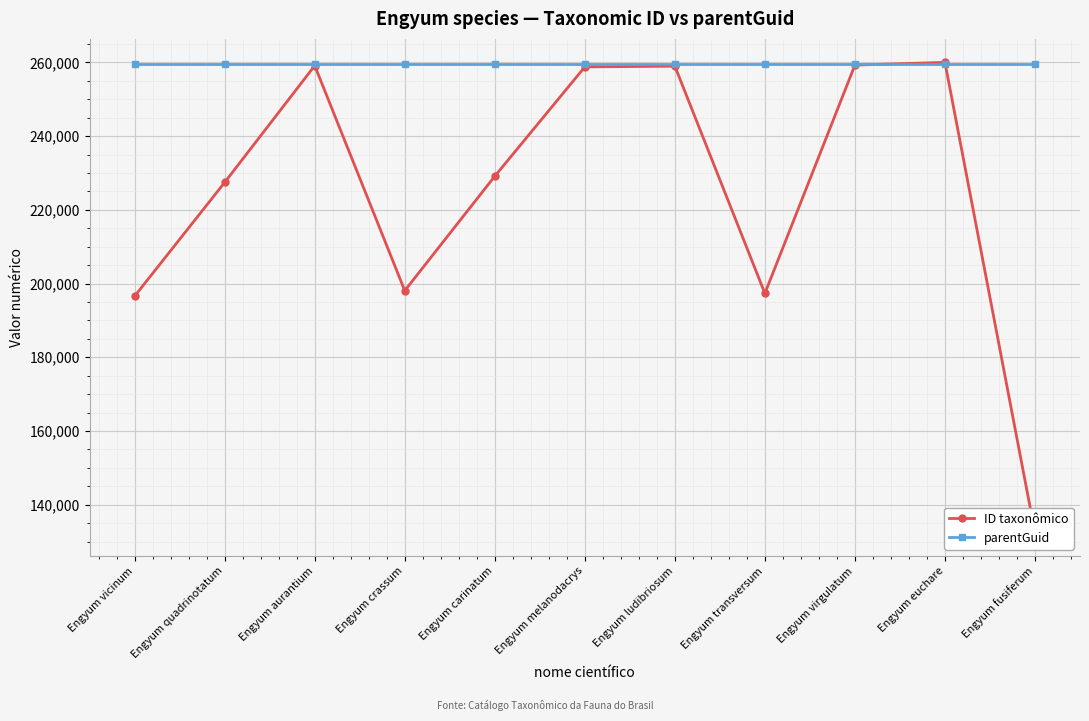

What is the sum of the ID taxonômico values at Engyum quadrinotatum and Engyum melanodacrys?

486236